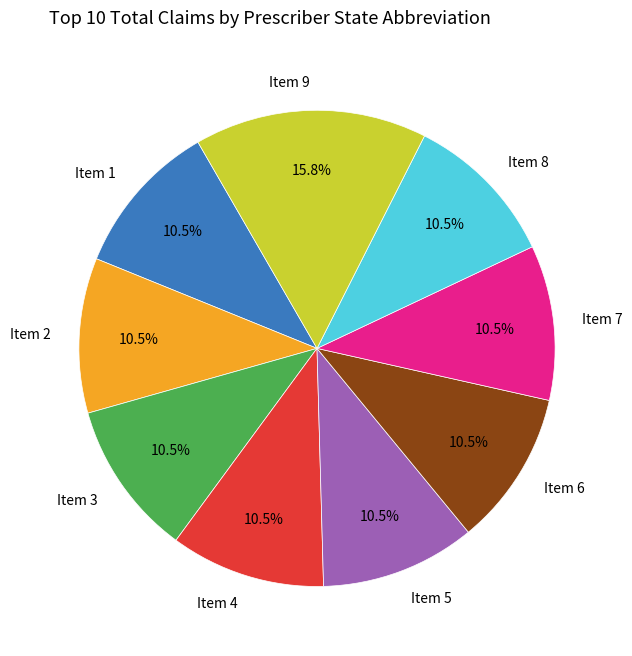

What is the ratio of the value at Item 8 to the value at Item 1?

1.0